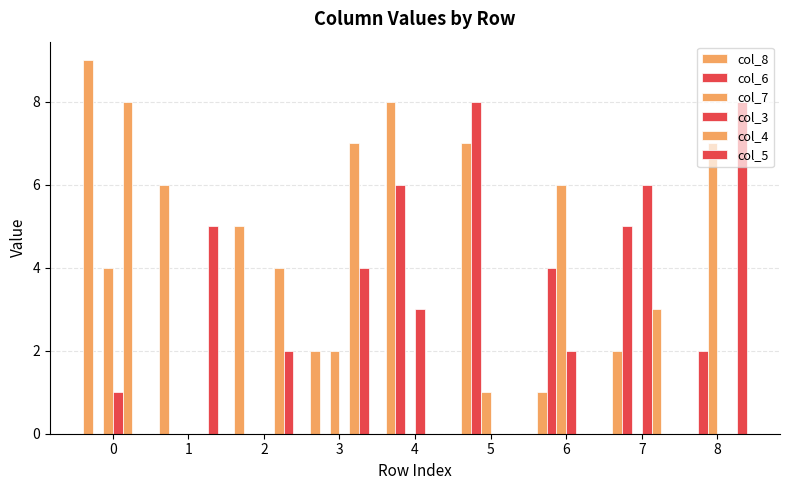

True or false: col_8 has a value of 2 at 7.

True